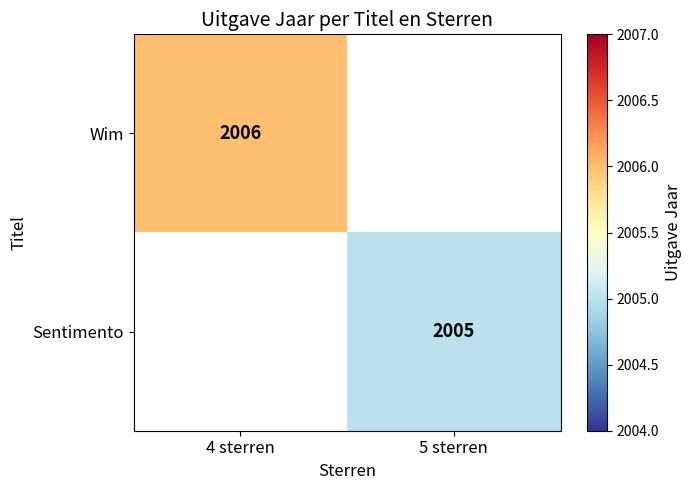

The Sentimento series shows 3323 at 5 sterren. True or false?

False